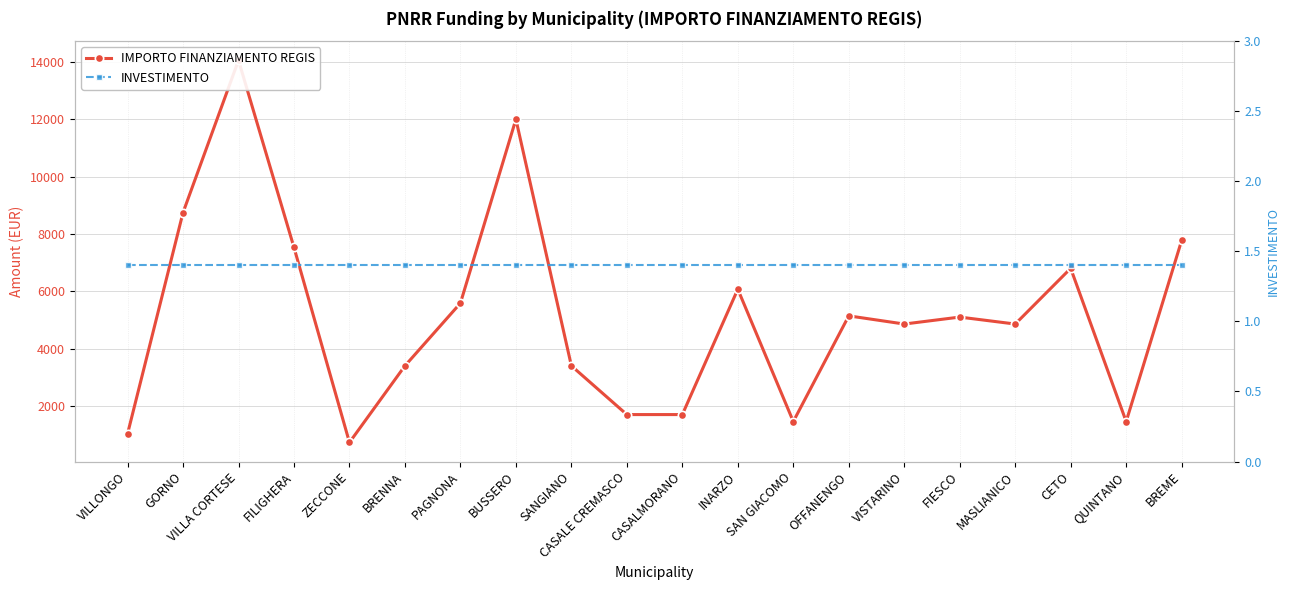

Is the value of IMPORTO FINANZIAMENTO REGIS at CETO greater than the value of INVESTIMENTO at SAN GIACOMO?

Yes